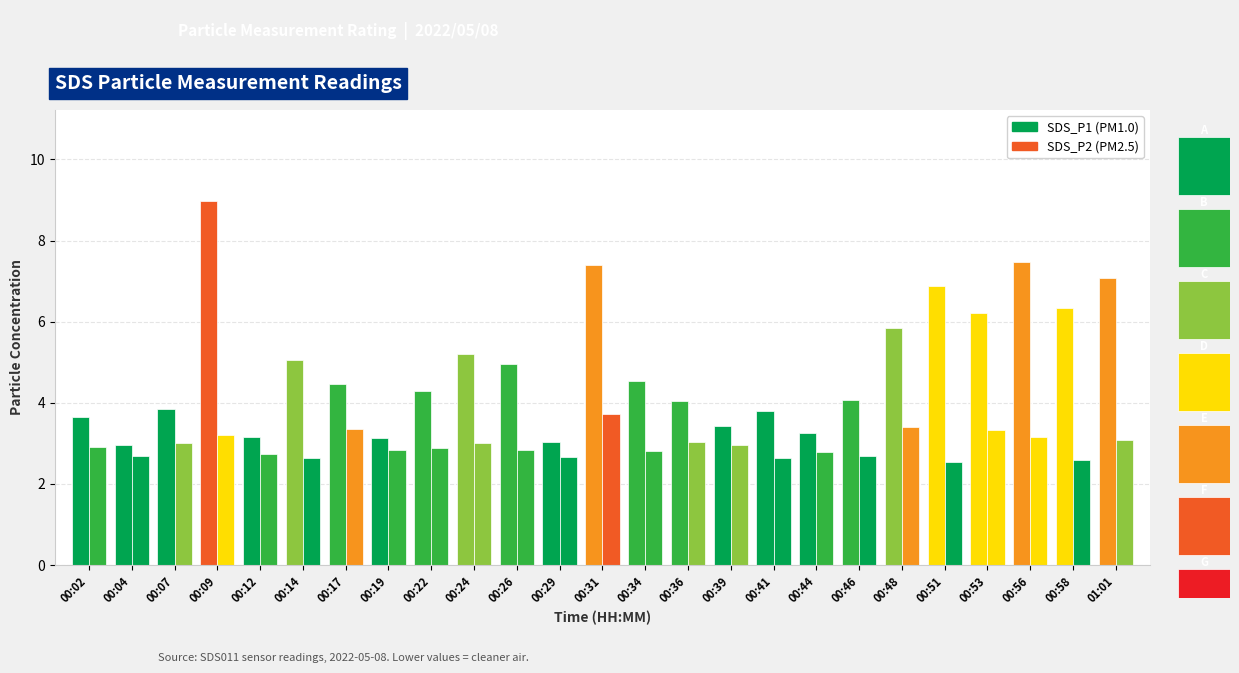

How many data points in SDS_P1 are above 4?

16